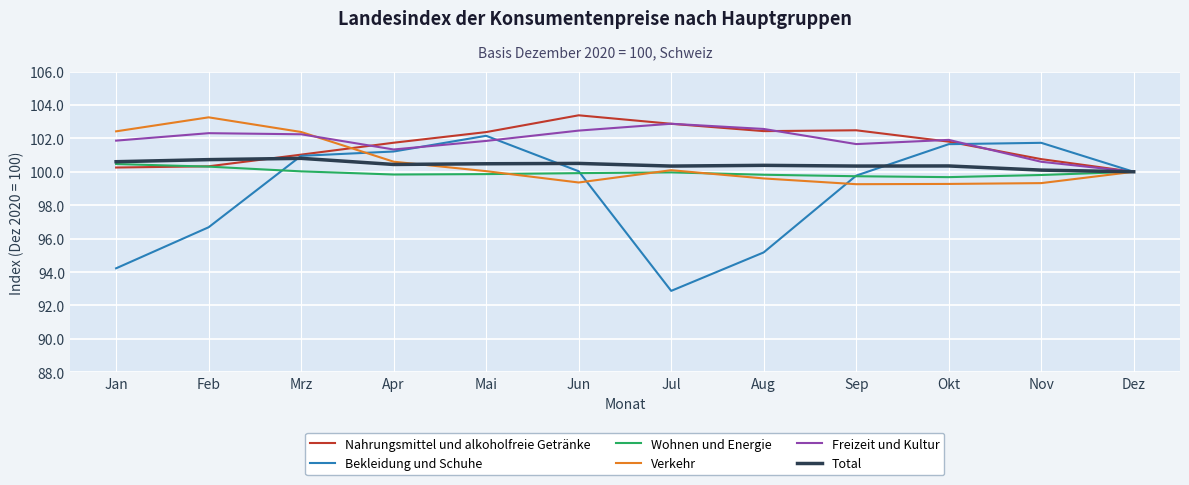

What position from the left is Jun?

6